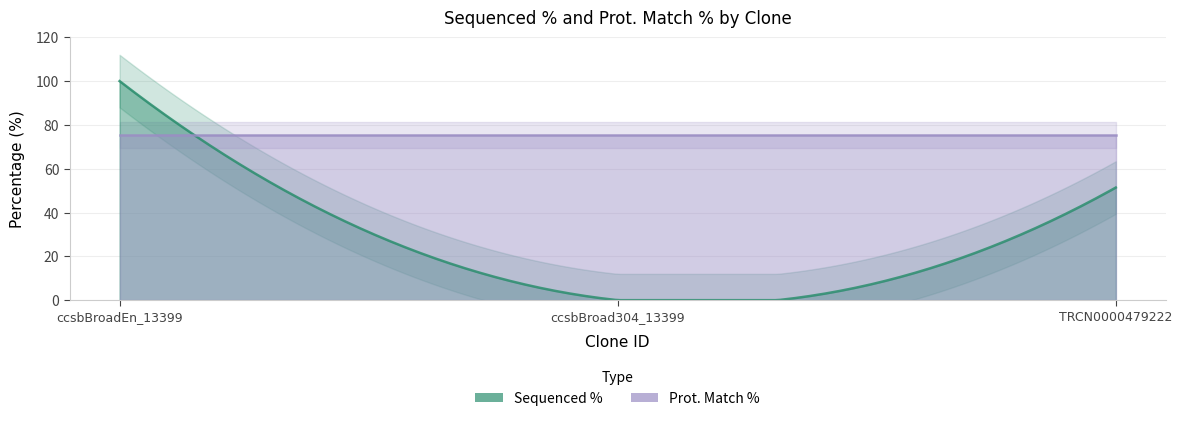

Reading right to left, list all the values displayed in this chart.

Sequenced %: TRCN0000479222=51.4	ccsbBroad304_13399=0.0	ccsbBroadEn_13399=100.0
Prot. Match %: TRCN0000479222=75.4	ccsbBroad304_13399=75.4	ccsbBroadEn_13399=75.4